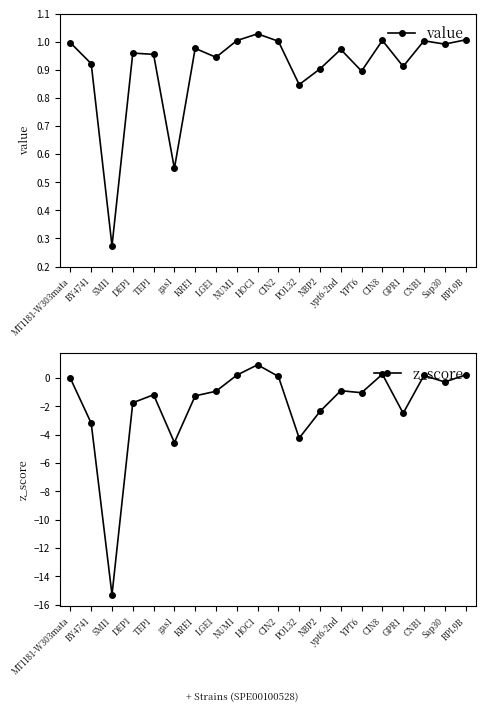

True or false: z_score and value intersect in this chart.

False